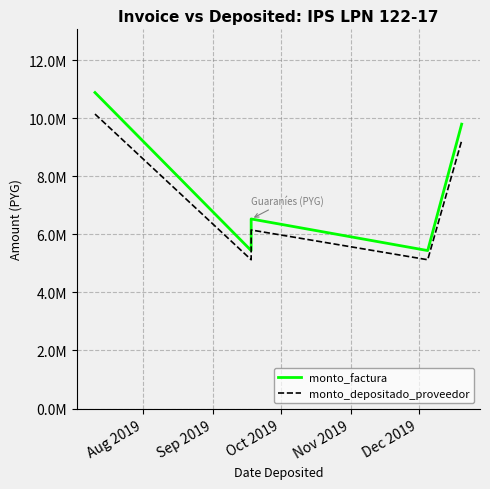

Where does the monto_depositado_proveedor series first go above 6148901?

Aug 2019